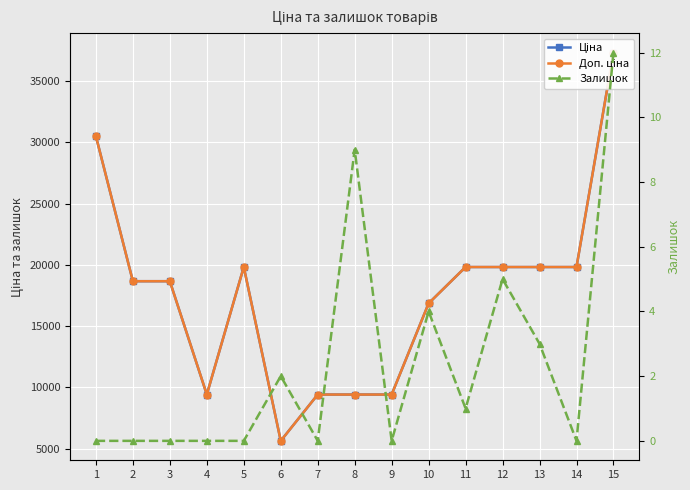

What is the greatest value displayed?

37343.0